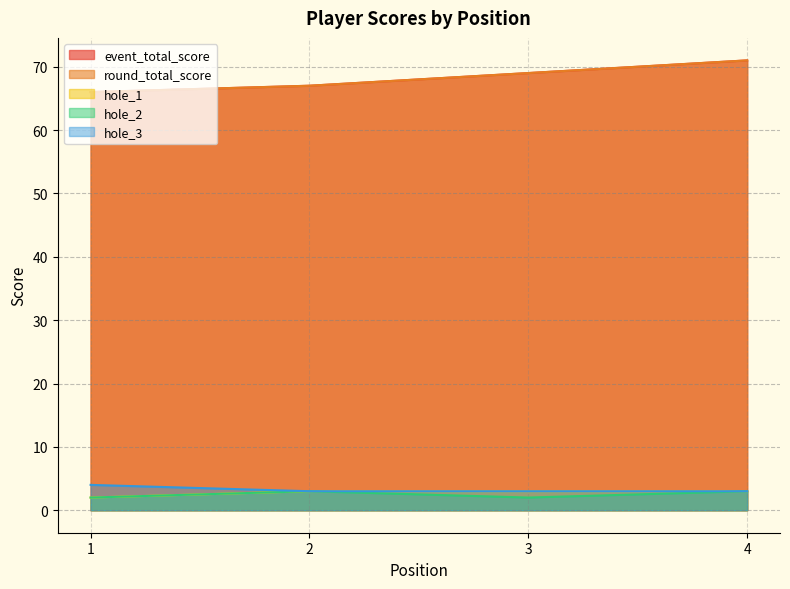

What is the minimum value shown in the chart?

2